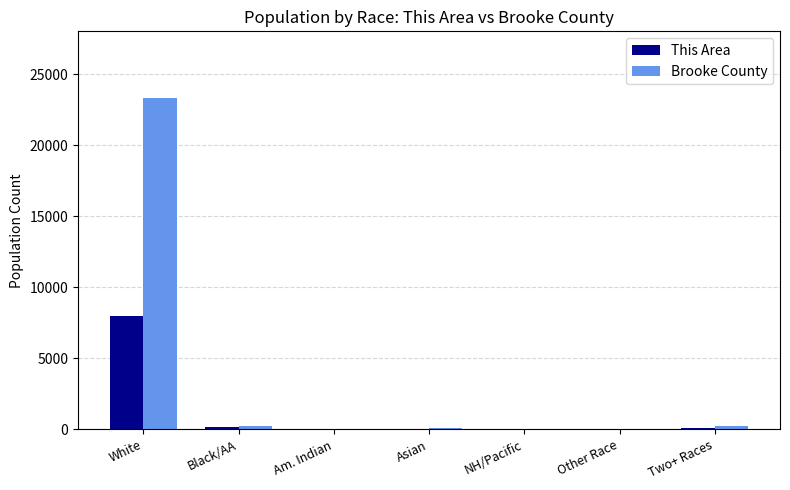

The value of Brooke County at White is 23358. True or false?

True